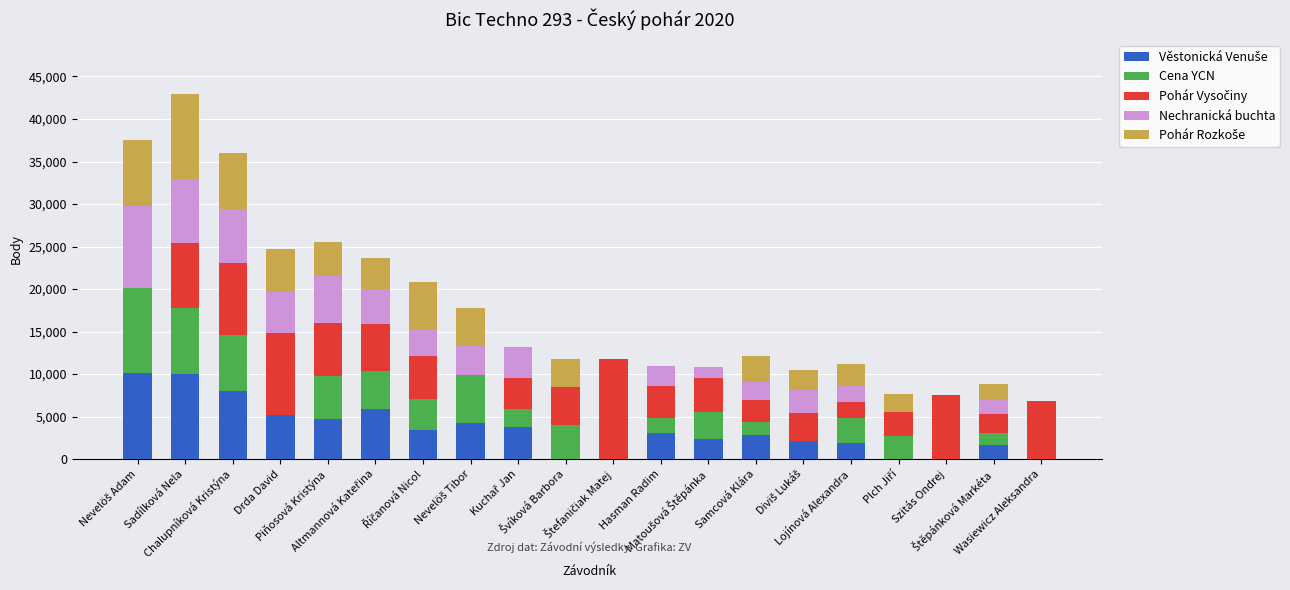

Are the bars horizontal?

No